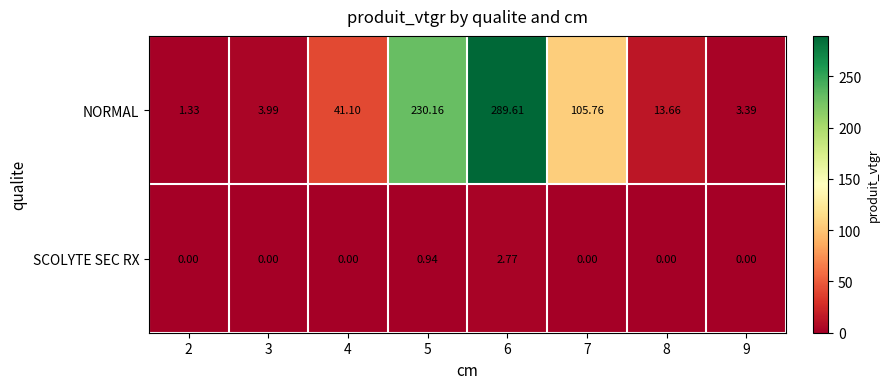

Which series changed the most between 5 and 8?

NORMAL